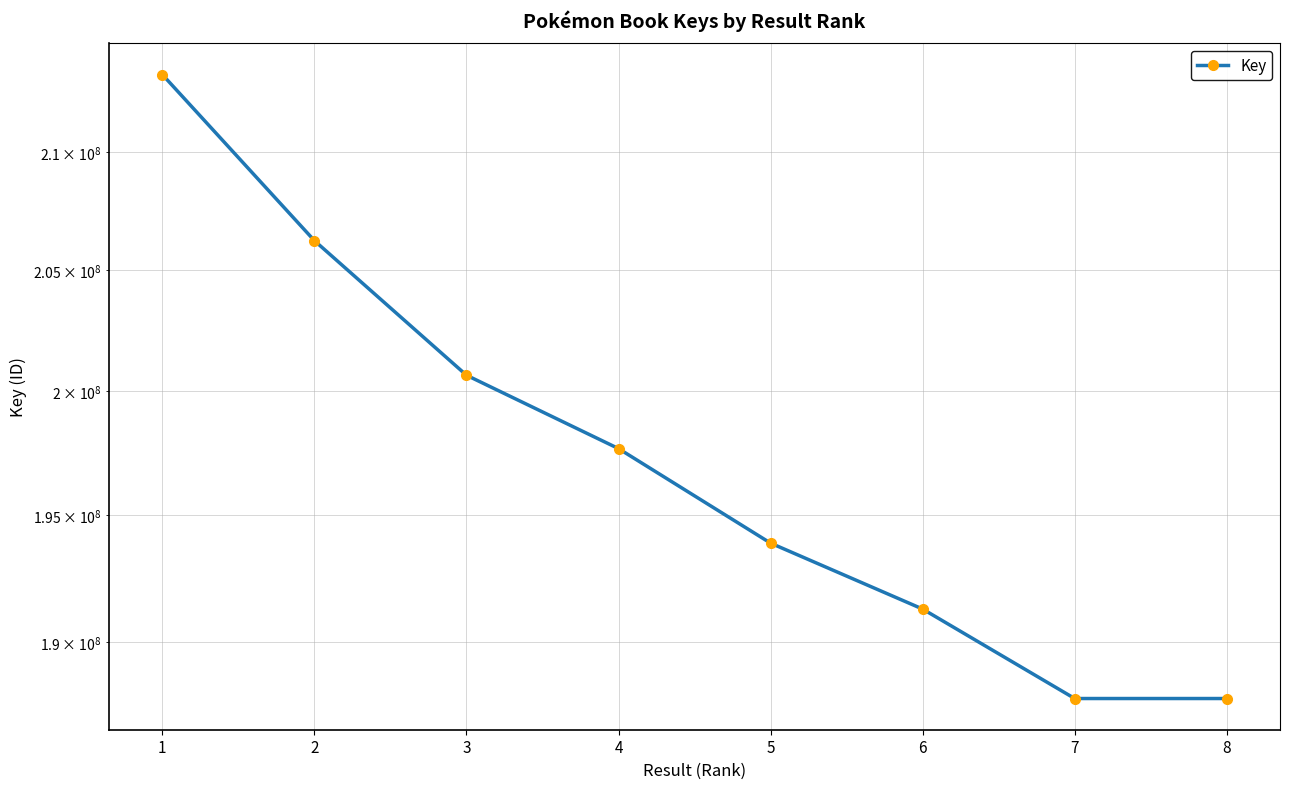

What is the minimum value shown in the chart?

187836101